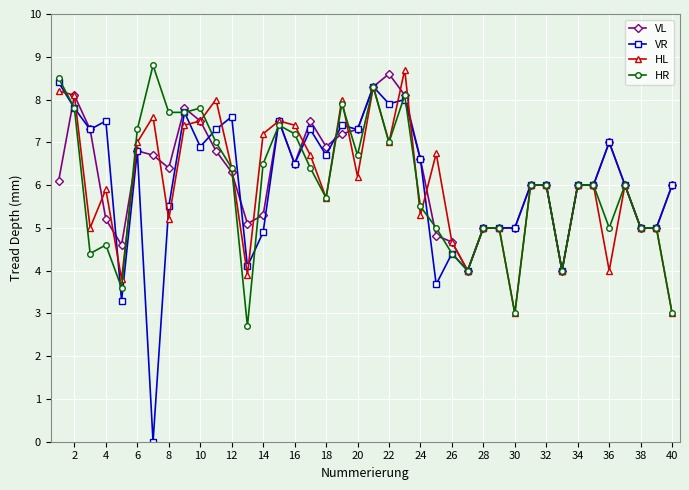

What is the value of the HR point at the 28th from the left?

5.0